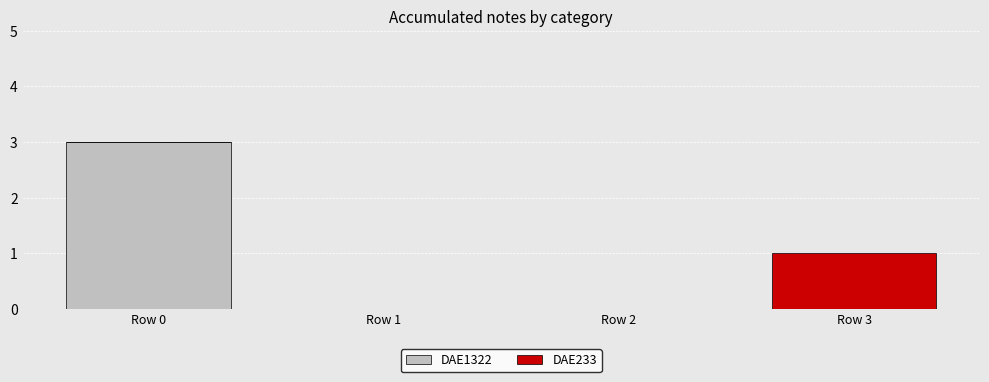

What is the highest value of the DAE1322 series?

3